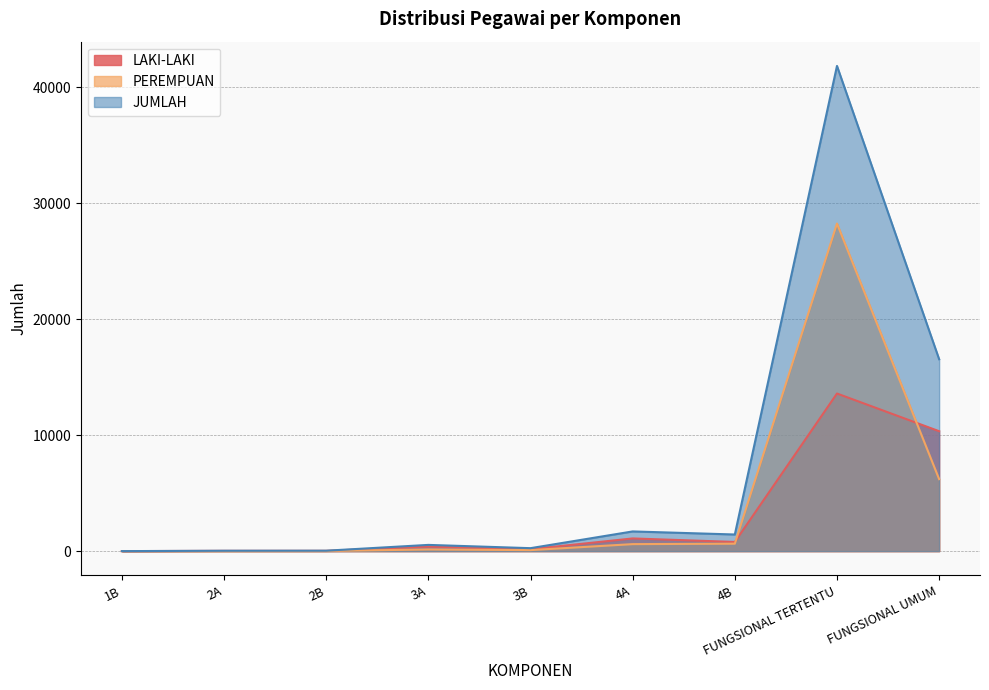

Reading right to left, extract all data points from this chart.

LAKI-LAKI: FUNGSIONAL UMUM=10342	FUNGSIONAL TERTENTU=13593	4B=792	4A=1095	3B=167	3A=393	2B=26	2A=26	1B=2
PEREMPUAN: FUNGSIONAL UMUM=6208	FUNGSIONAL TERTENTU=28252	4B=643	4A=605	3B=89	3A=145	2B=12	2A=7	1B=0
JUMLAH: FUNGSIONAL UMUM=16550	FUNGSIONAL TERTENTU=41845	4B=1435	4A=1700	3B=256	3A=538	2B=38	2A=33	1B=2